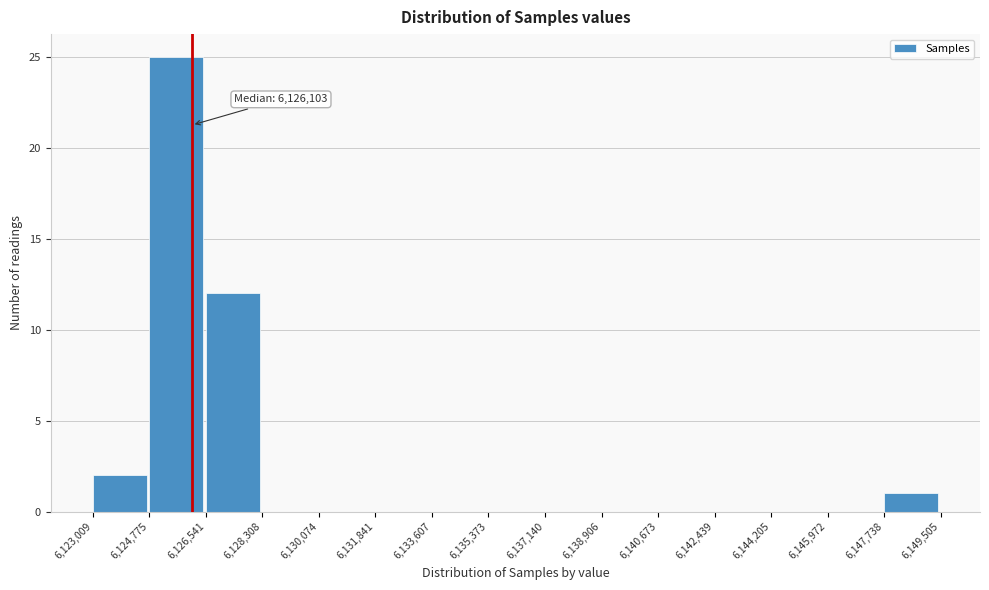

Which range on the x-axis has the tallest bar?

6,124,775 to 6,126,541